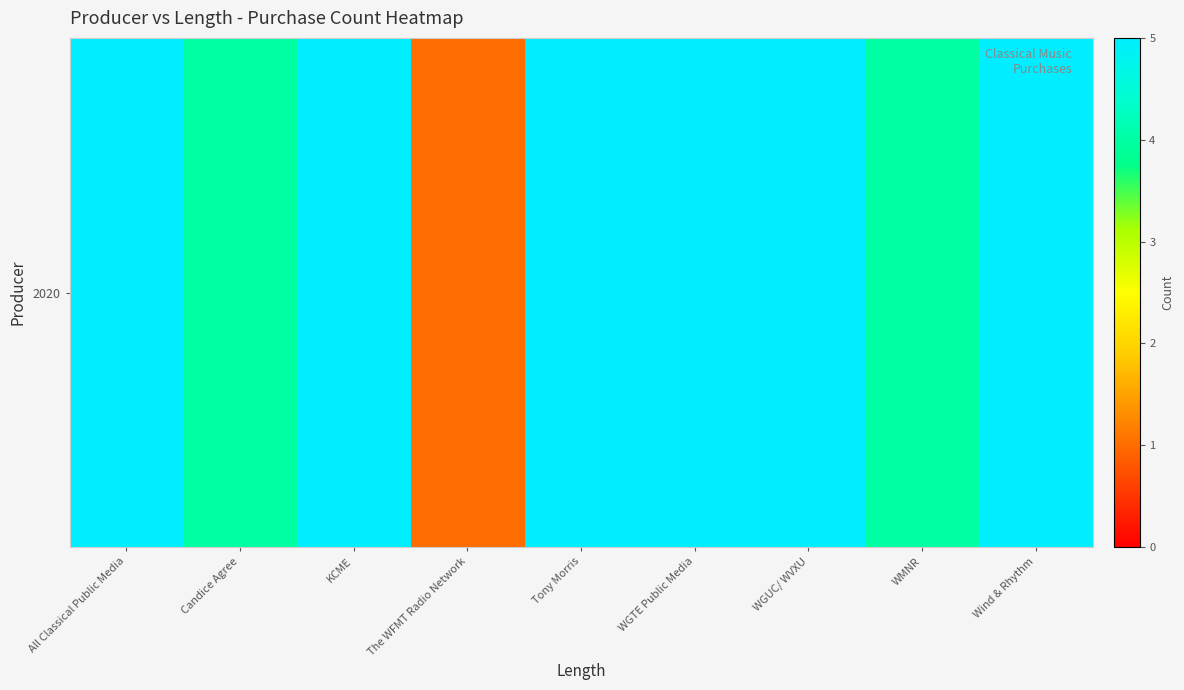

The value at Candice Agree is 4. True or false?

True